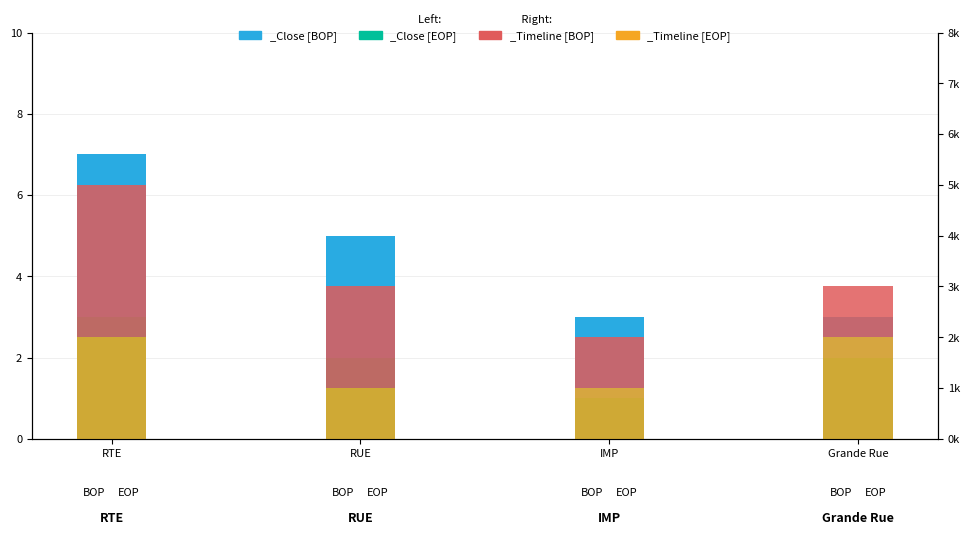

How many groups of bars are there?

4